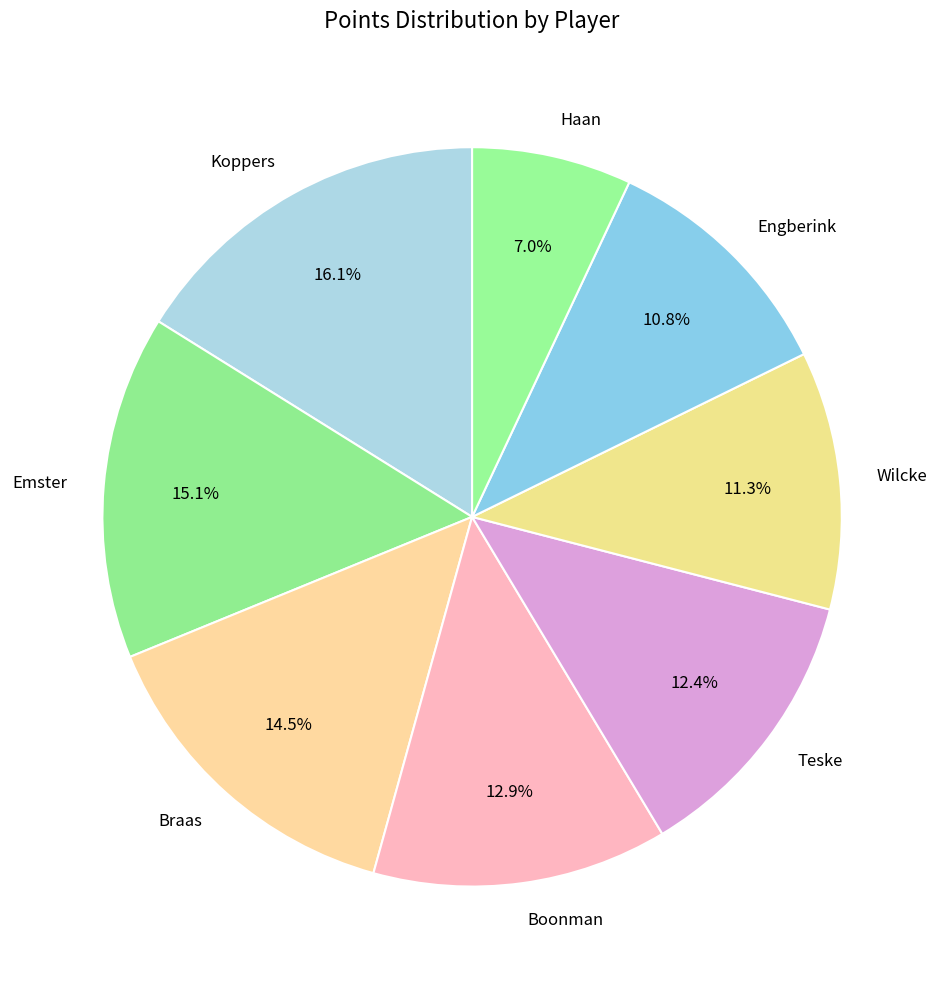

Is it true that Boonman is 2% of the pie?

False